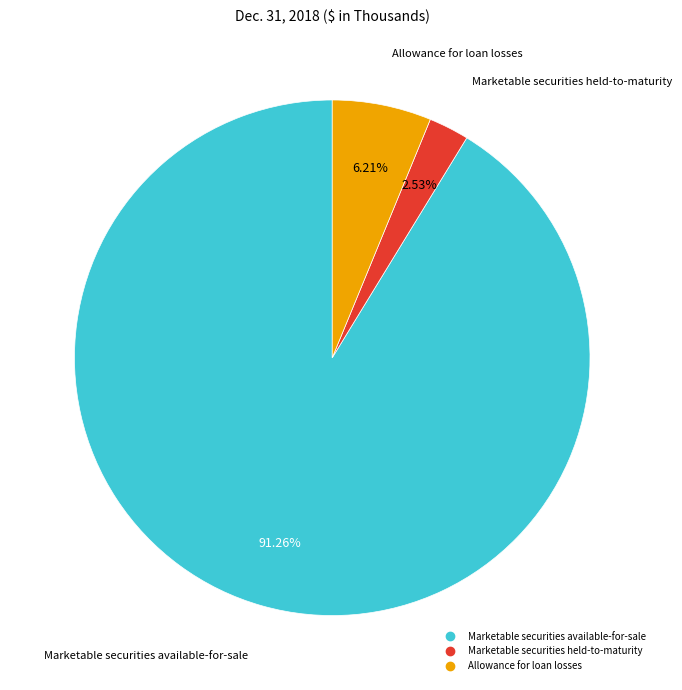

How many segments does this pie chart have?

3